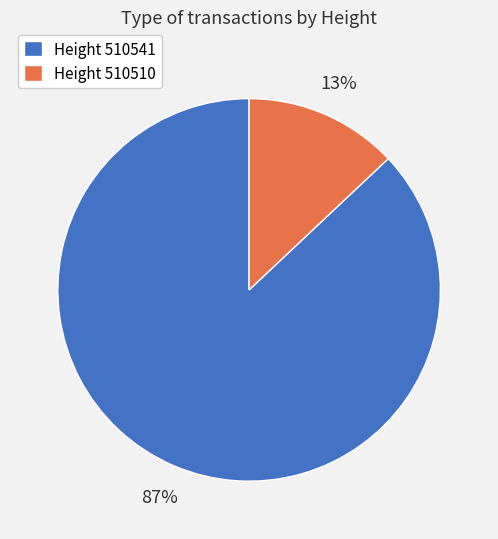

Is there any slice that represents more than half of the pie?

Yes